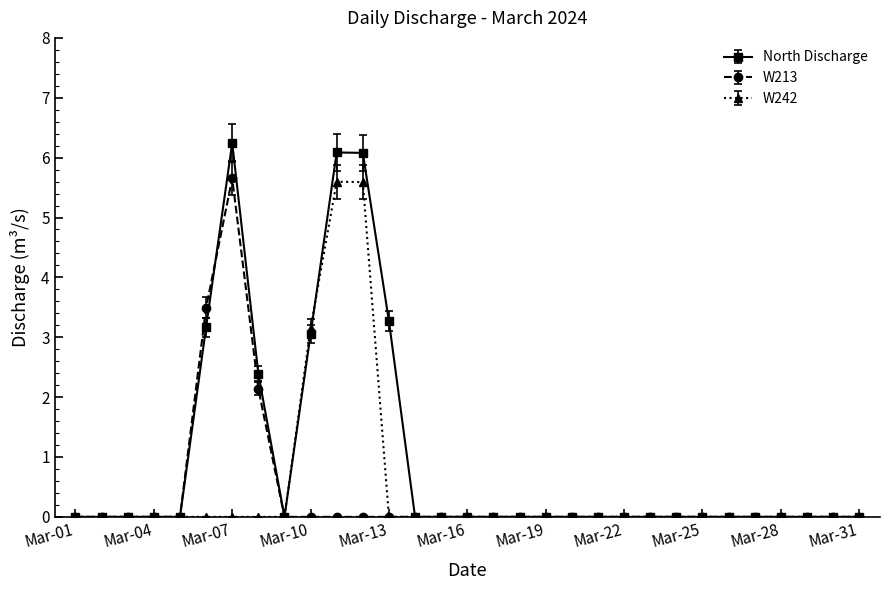

Which series has the largest range (max minus min)?

North Discharge